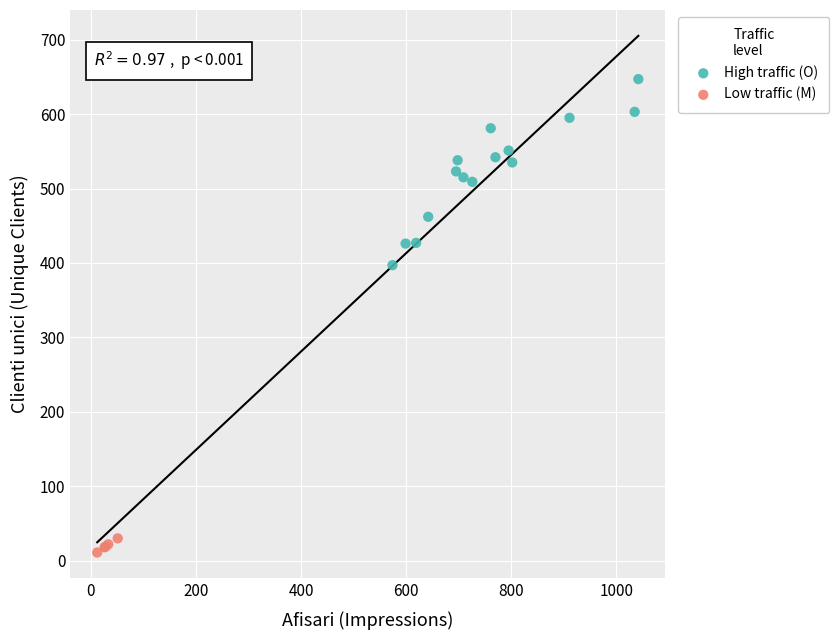

Which series reaches the maximum Y coordinate?

High traffic (O)